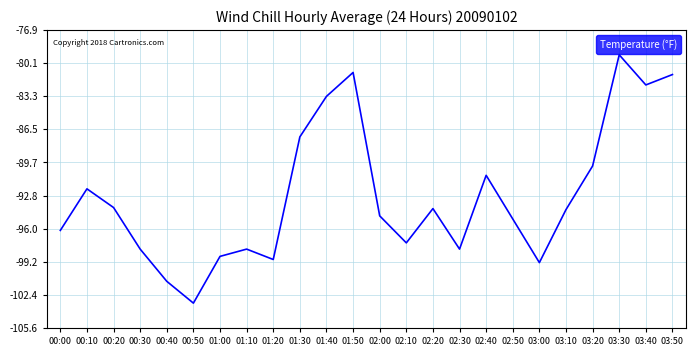

At which label does the data first exceed -94?

00:10